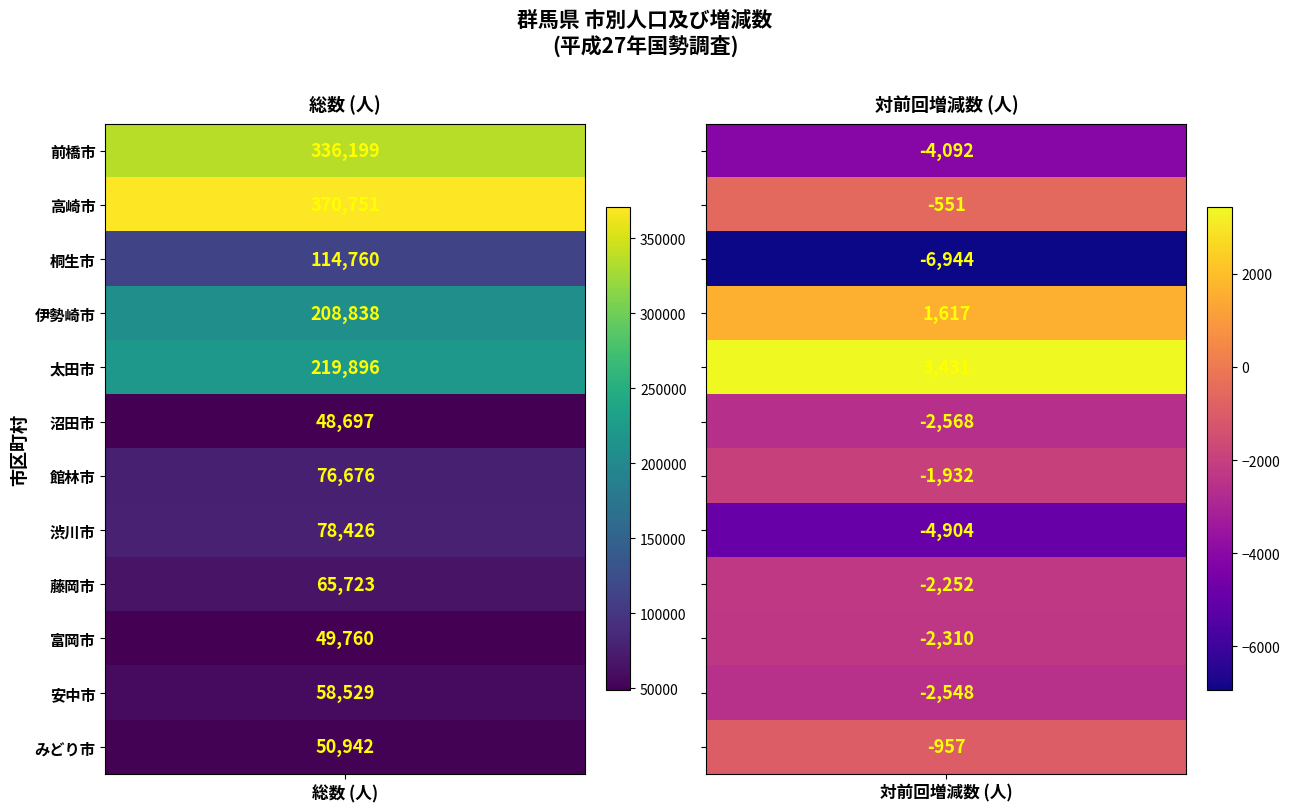

Which series has the largest total across all categories?

高崎市